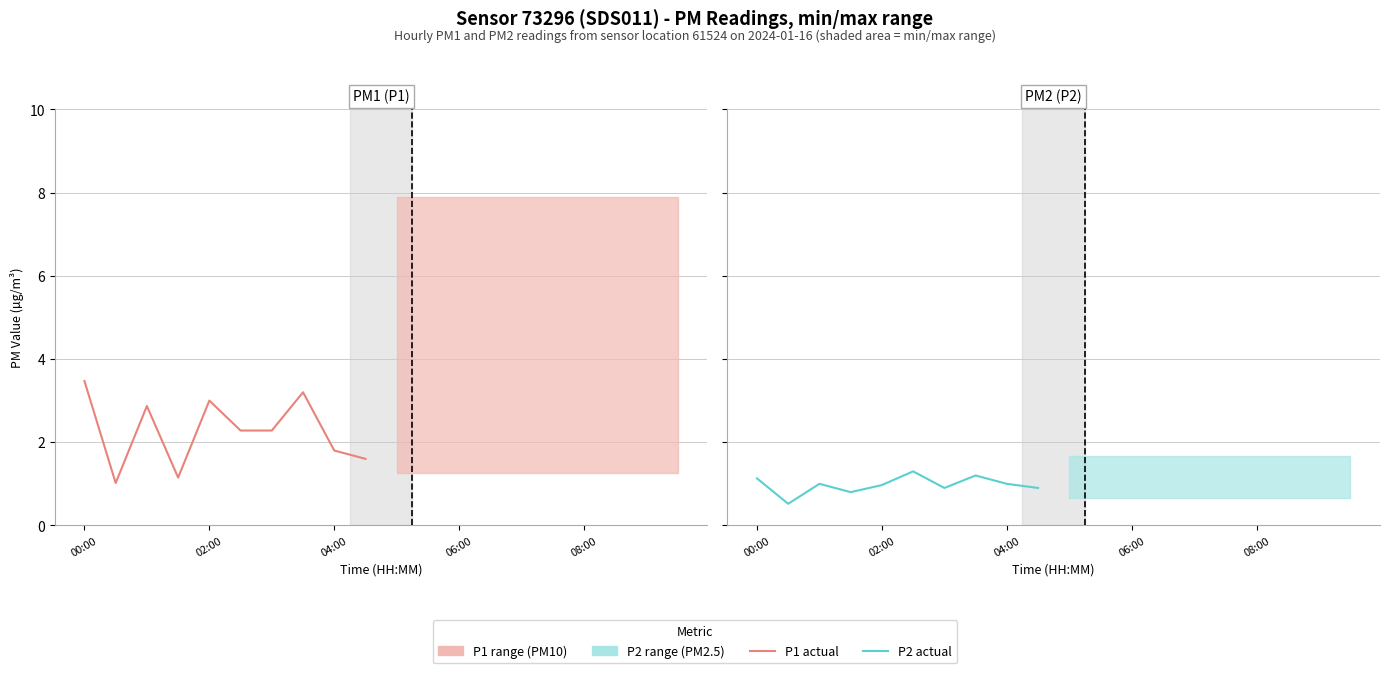

Does the chart have visible grid lines?

Yes